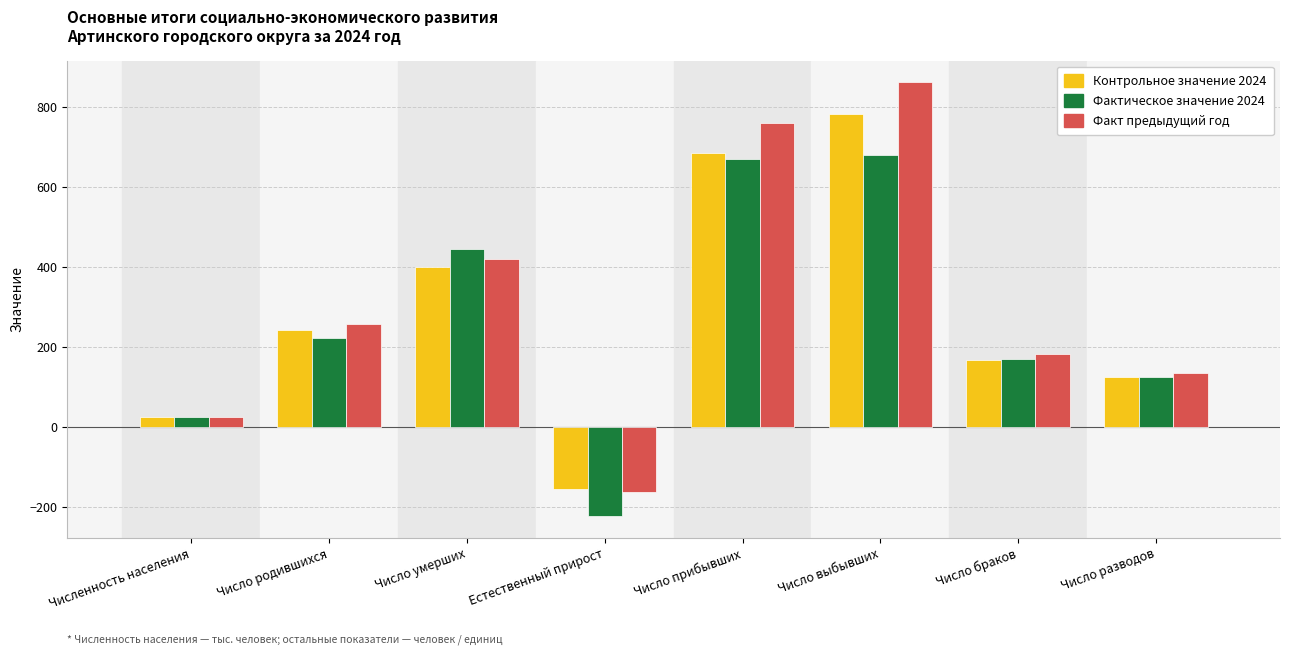

Rank the series by their average value, from lowest to highest.

Фактическое значение 2024, Контрольное значение 2024, Факт предыдущий год